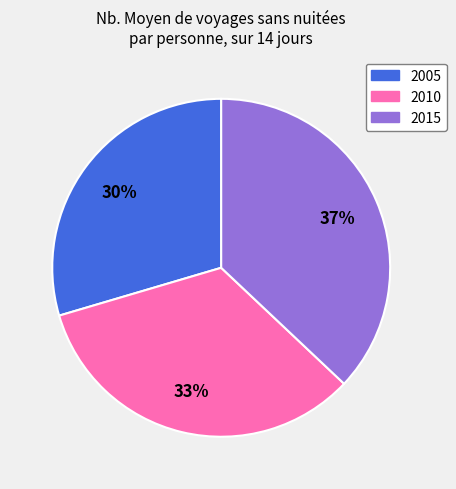

How many slices are in this pie chart?

3